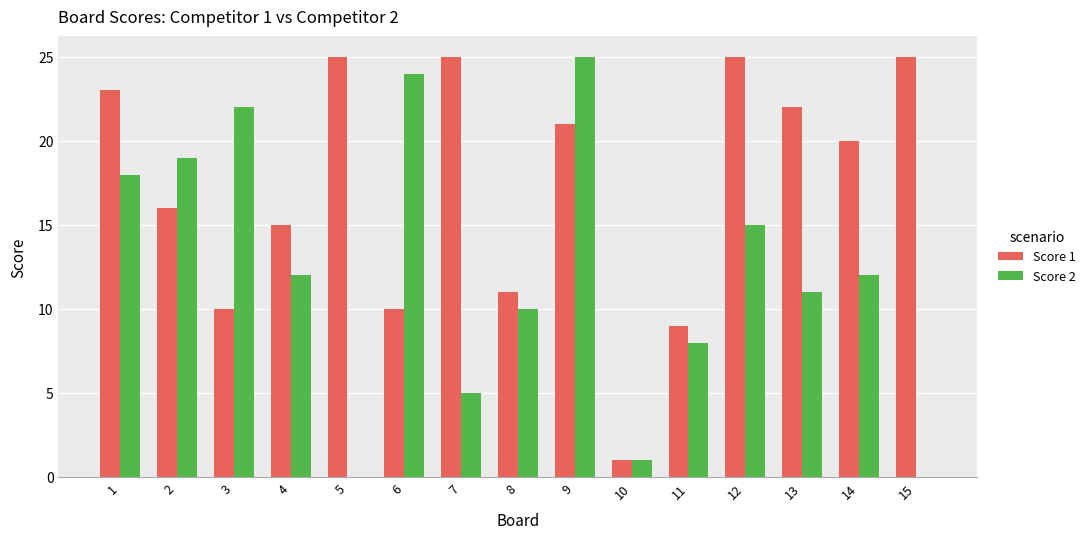

The value of Score 1 at 7 is 5. True or false?

False